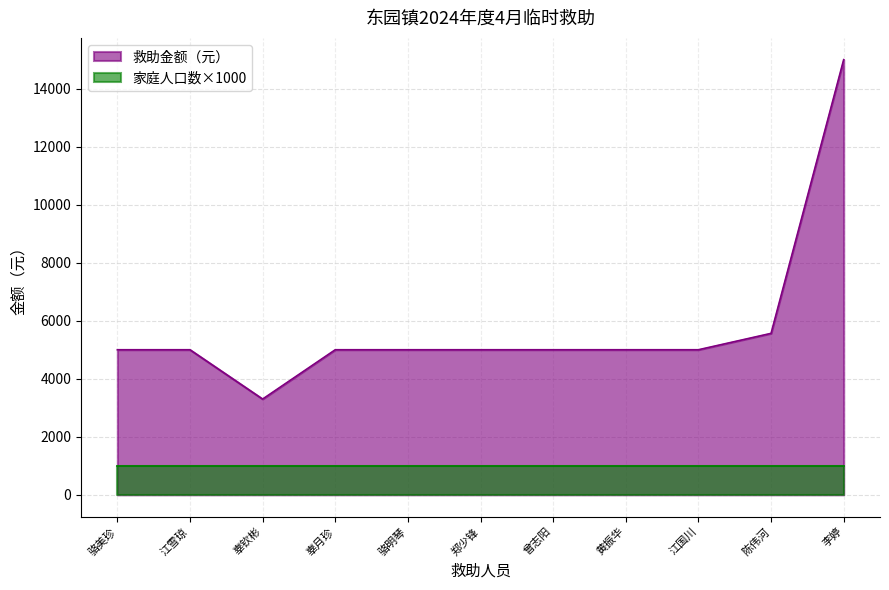

Reading left to right, extract all data points from this chart.

骆美珍=5000.0	江雪琼=5000.0	辜钦彬=3300.0	辜月珍=5000.0	骆明琴=5000.0	郑少锋=5000.0	曾志阳=5000.0	黄振华=5000.0	江国川=5000.0	陈伟河=5564.7	李婷=15000.0